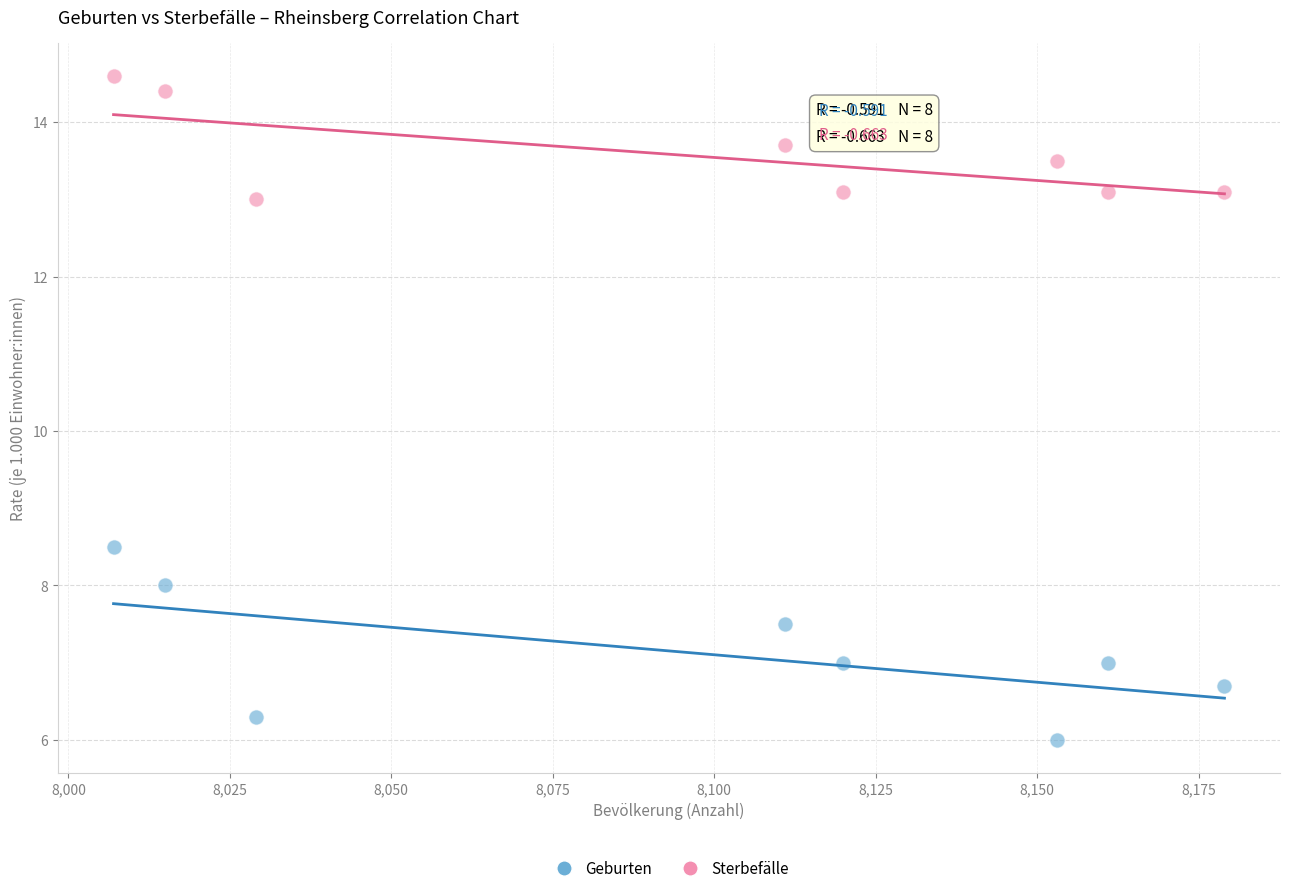

Which series contains the lowest Y value?

Geburten